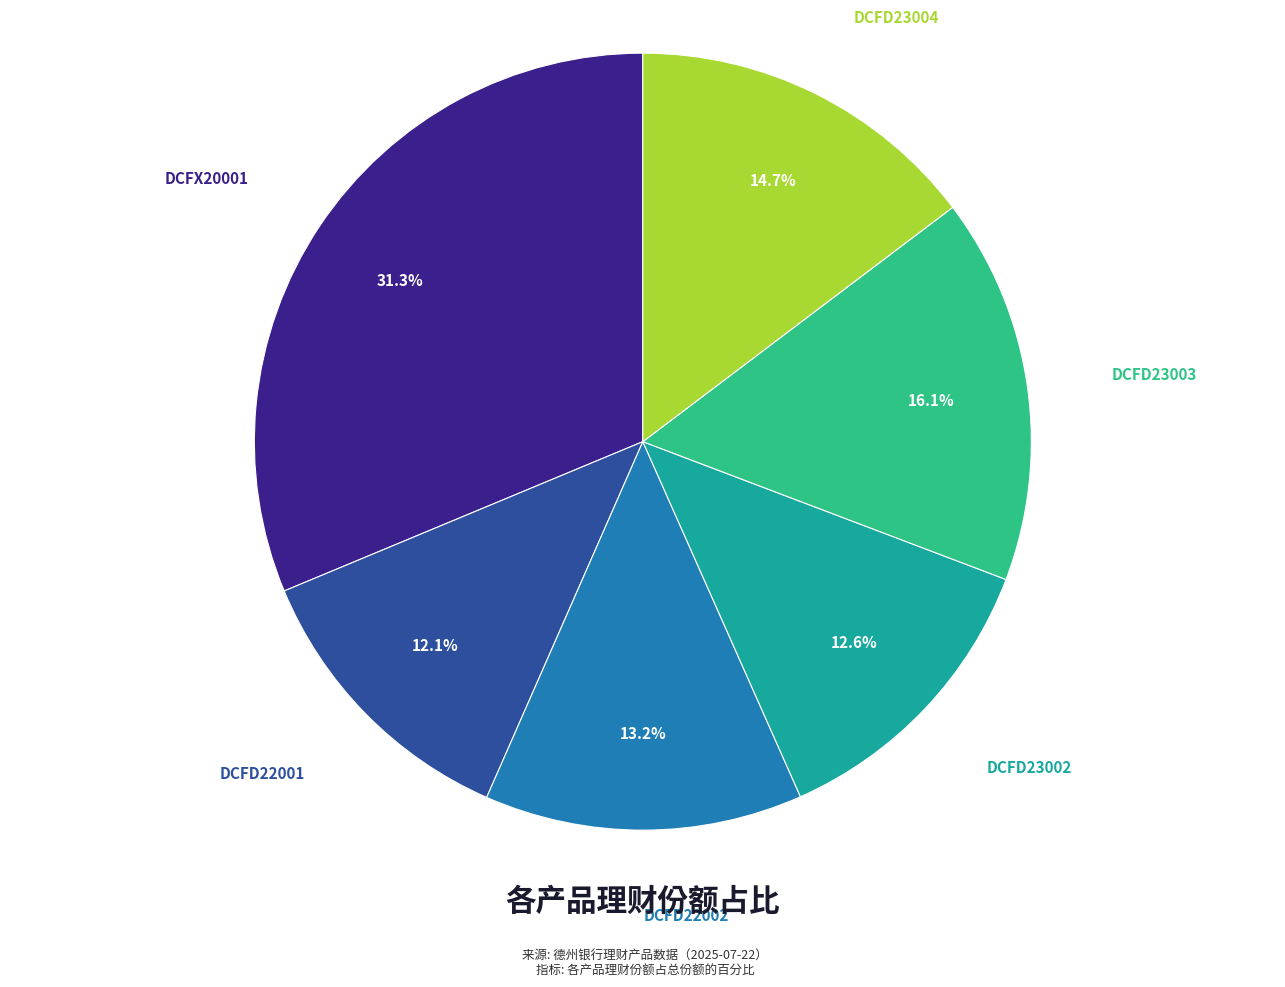

How many segments does this pie chart have?

6